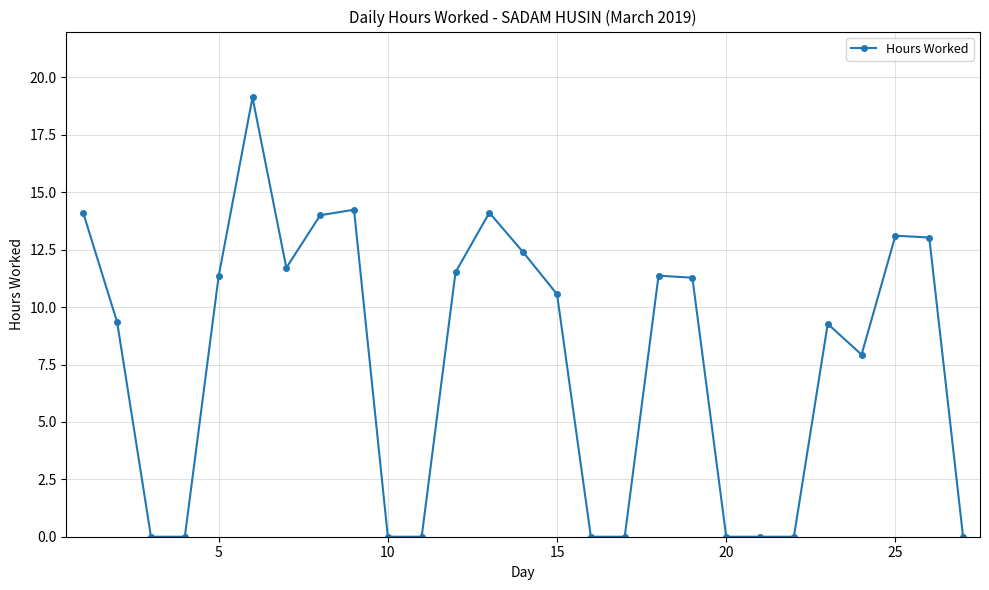

What is the value of the 25th point from the left?

13.1